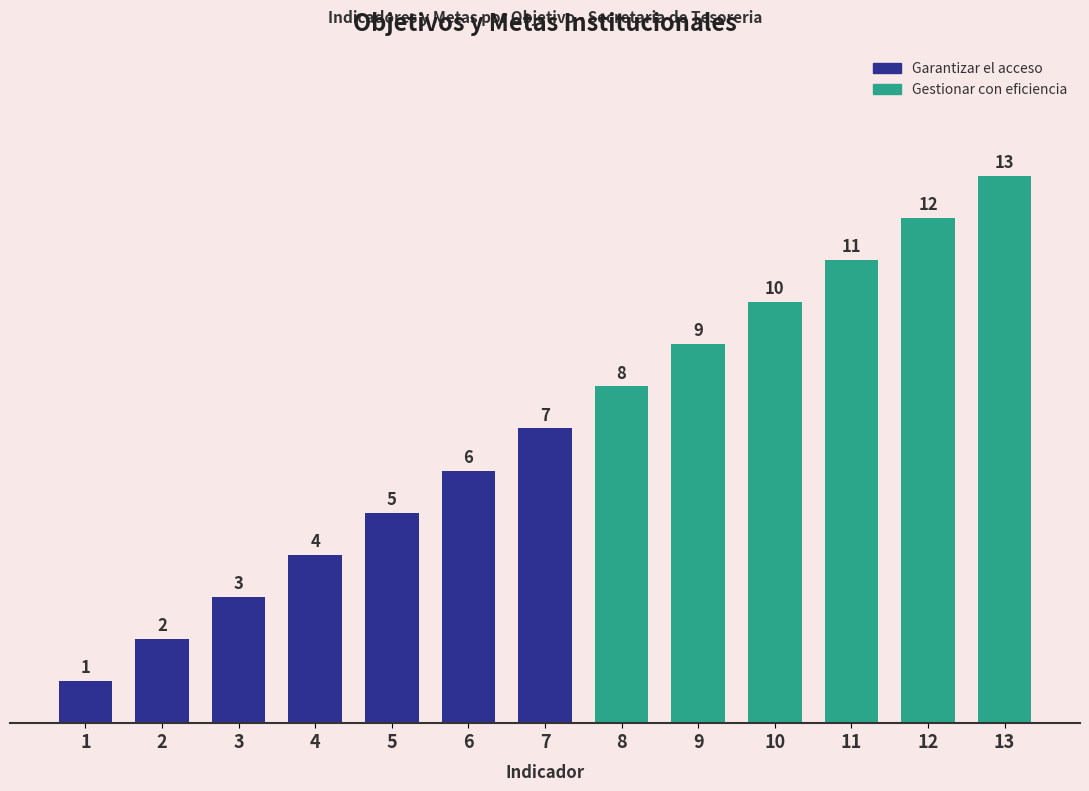

How many bars are there in total?

13